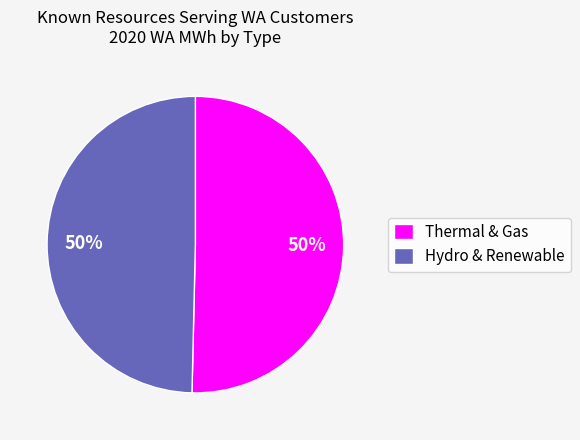

Is the sum of Thermal & Gas and Hydro & Renewable greater than half?

Yes